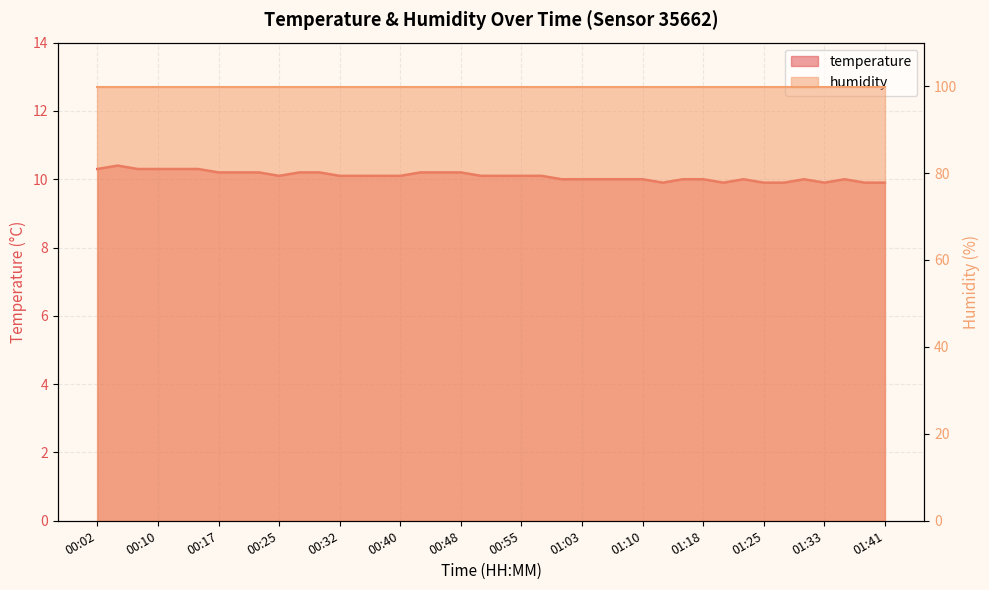

What is the sum of the values at 00:10 and 01:41?

20.2